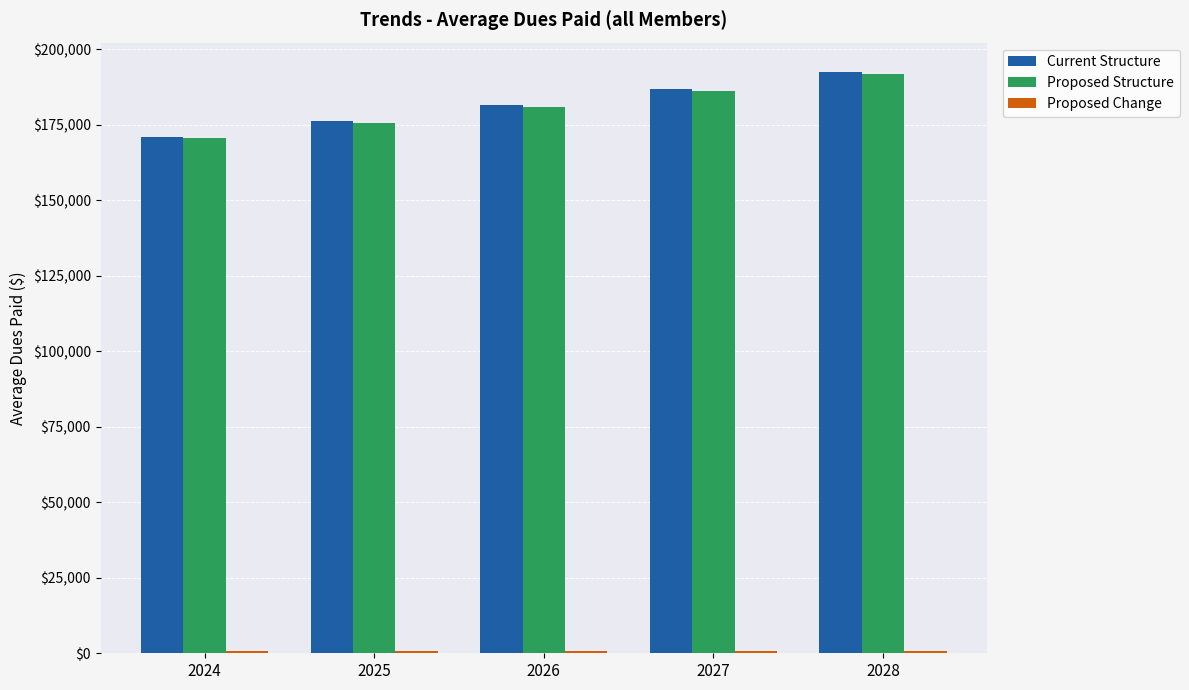

What is the highest value of the Current Structure series?

192502.9